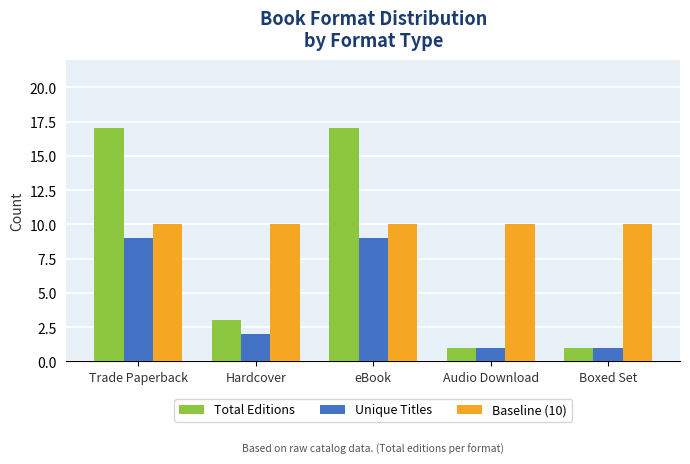

Rank the series by their maximum value, from highest to lowest.

Total Editions, Baseline (10), Unique Titles